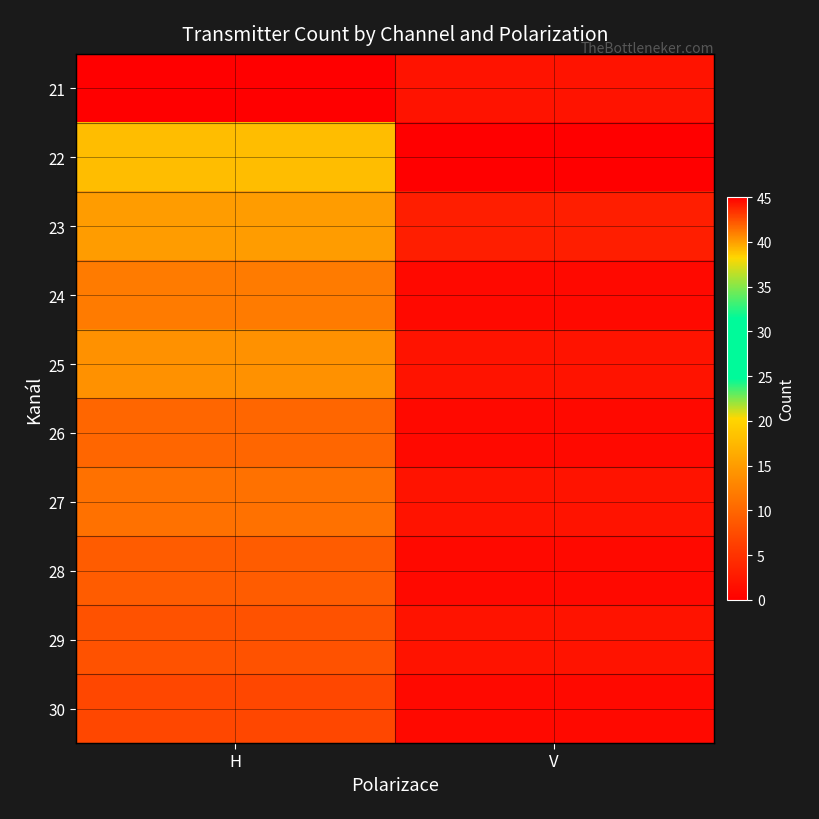

How many categories are shown in the chart?

2